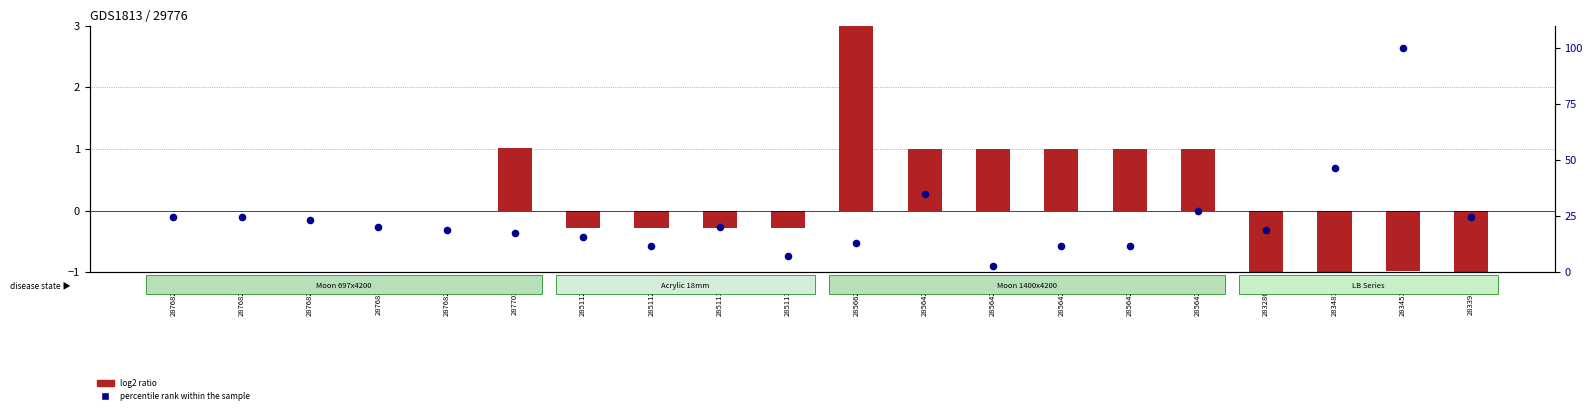

Which series contains the lowest Y value?

log2 ratio